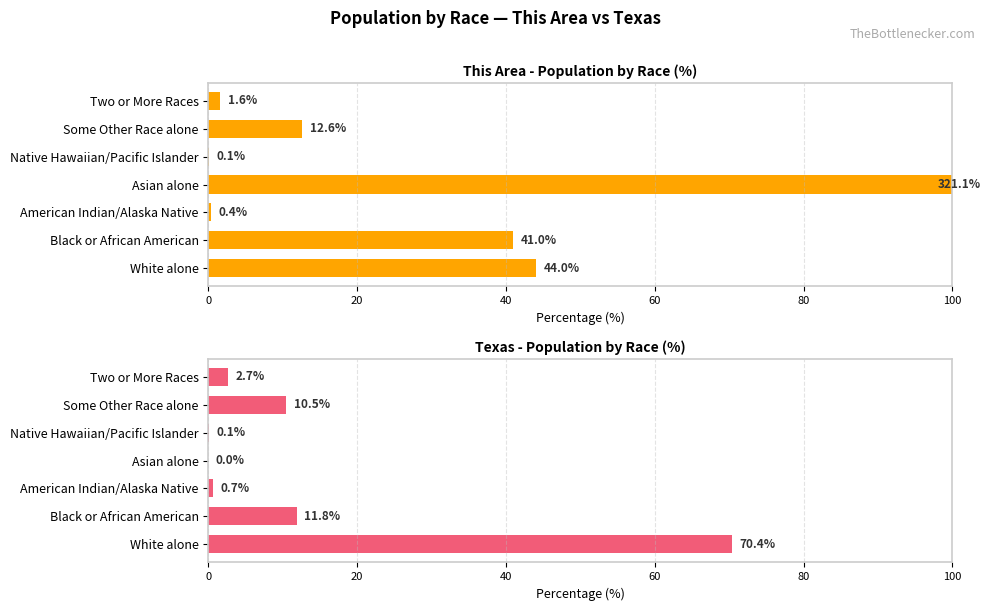

List the series in order of their overall mean, lowest first.

Texas - Population by Race (%), This Area - Population by Race (%)